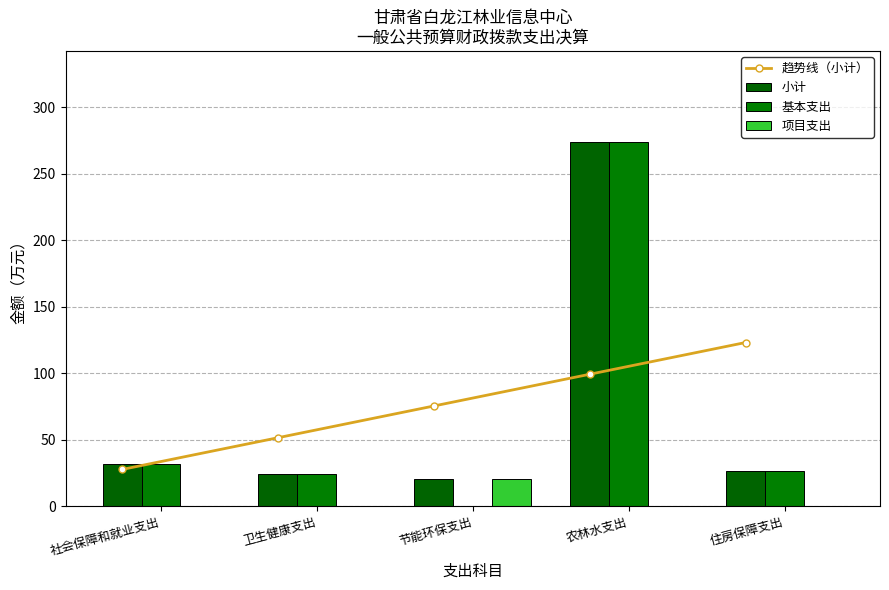

What value does the 趋势线（小计） series have at 住房保障支出?

123.1